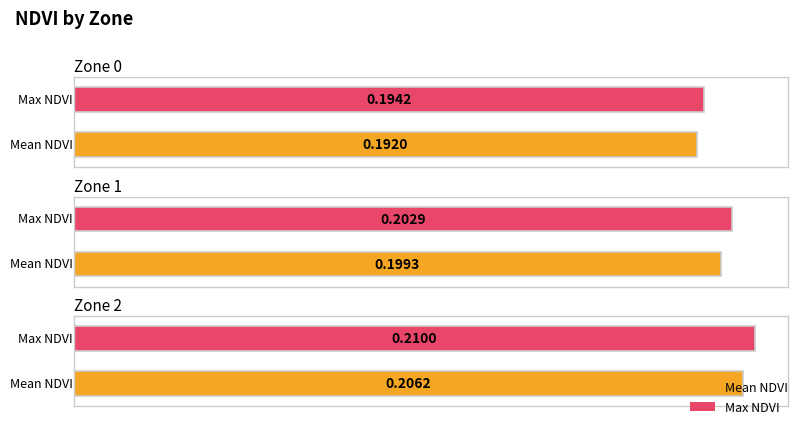

Which series has the largest total across all categories?

Max NDVI